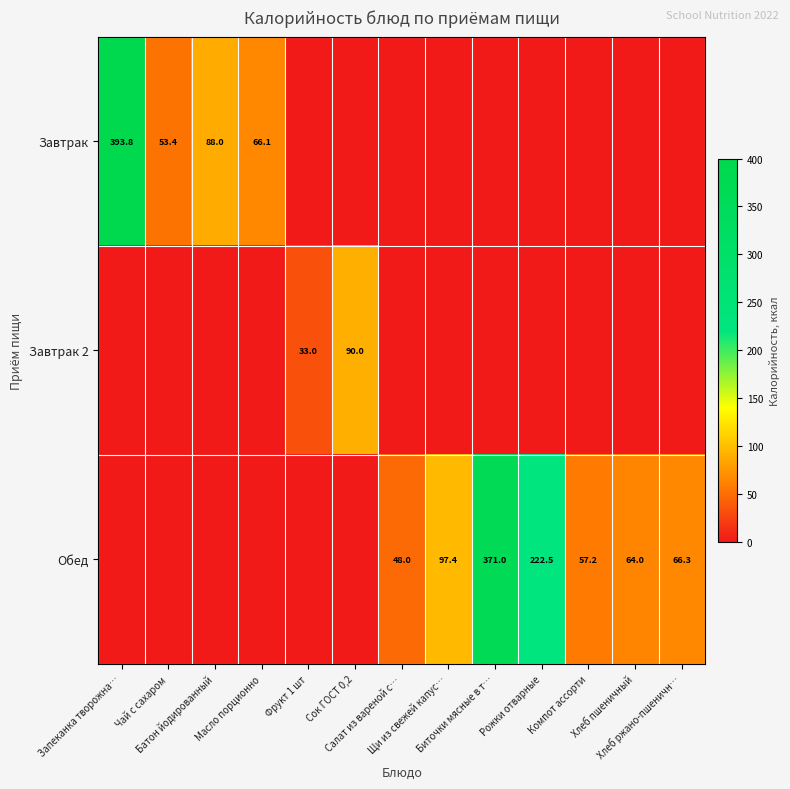

What is the sum of all Завтрак values?

601.3